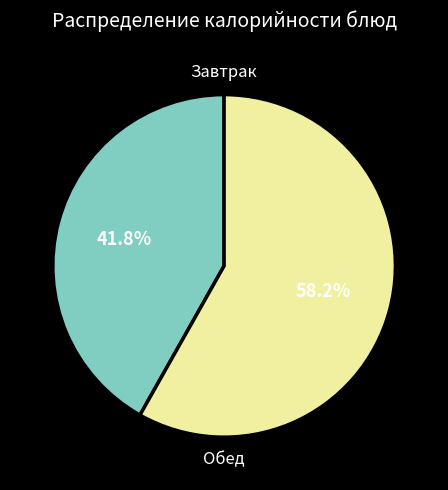

Is there a majority slice in this chart?

Yes